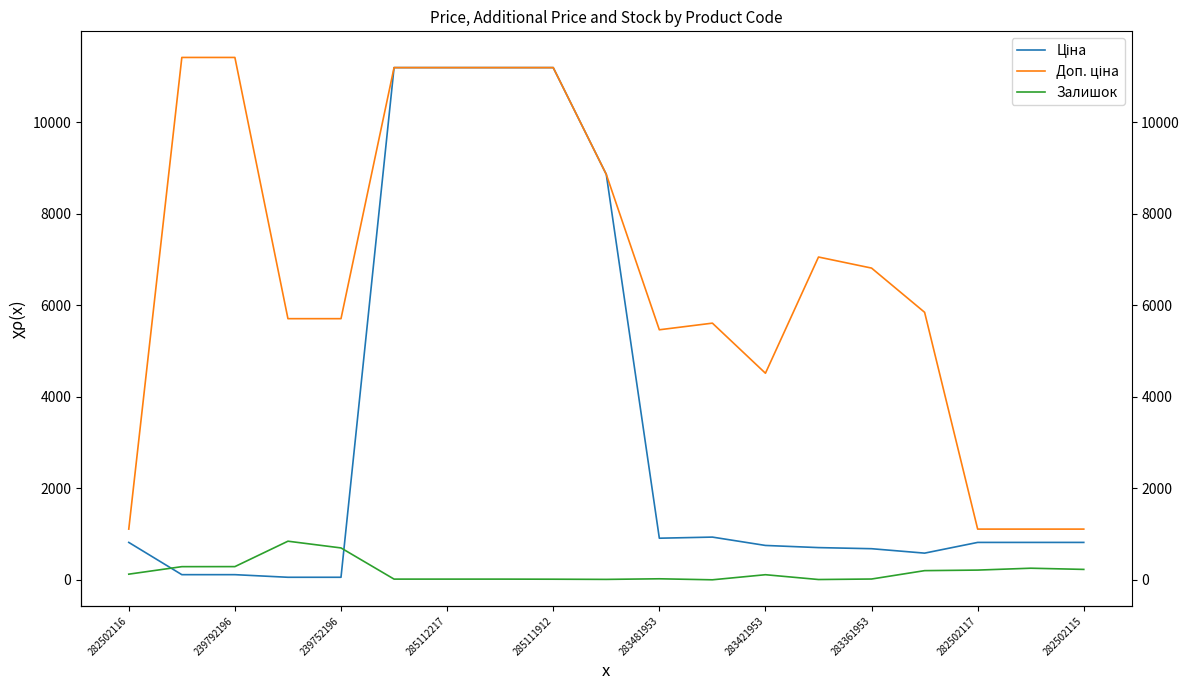

Is the value of Залишок at 239752196 greater than the value of Доп. ціна at 239752196?

No